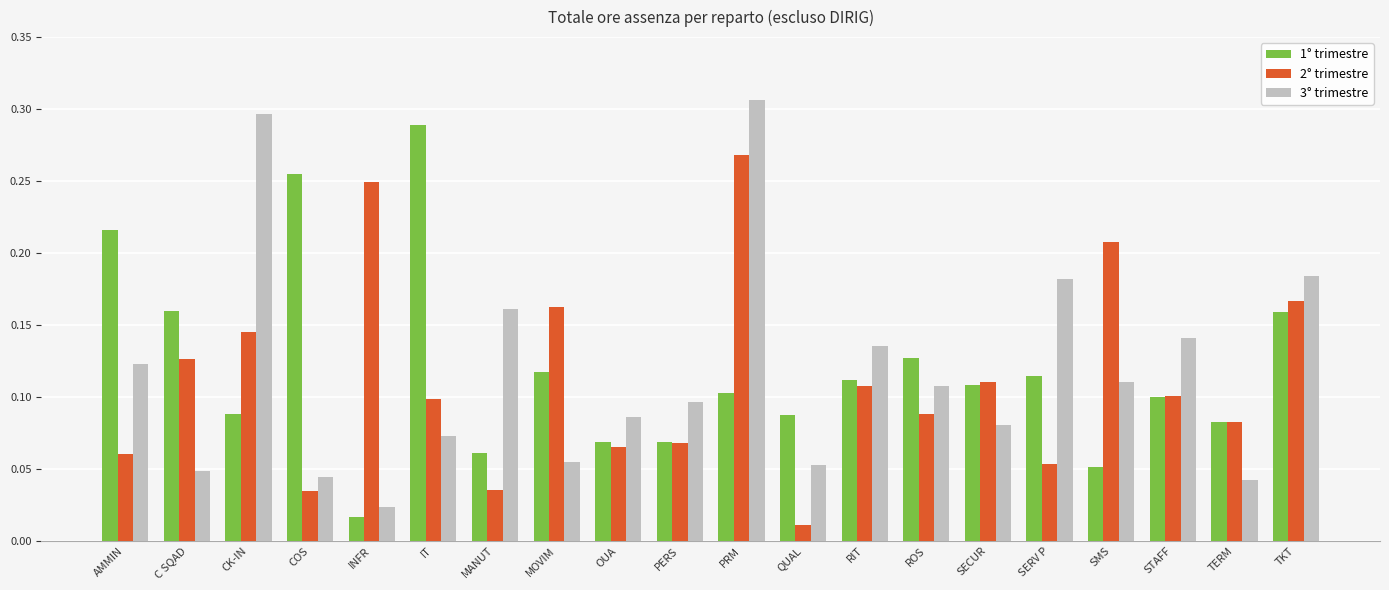

Rank the series at MOVIM from lowest to highest value.

3° trimestre, 1° trimestre, 2° trimestre